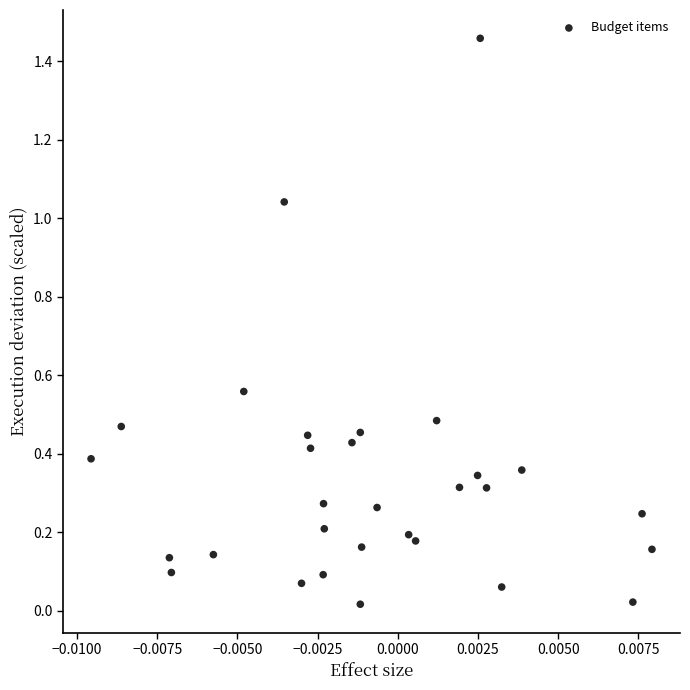

What is the range of Y values (max minus min)?

1.4